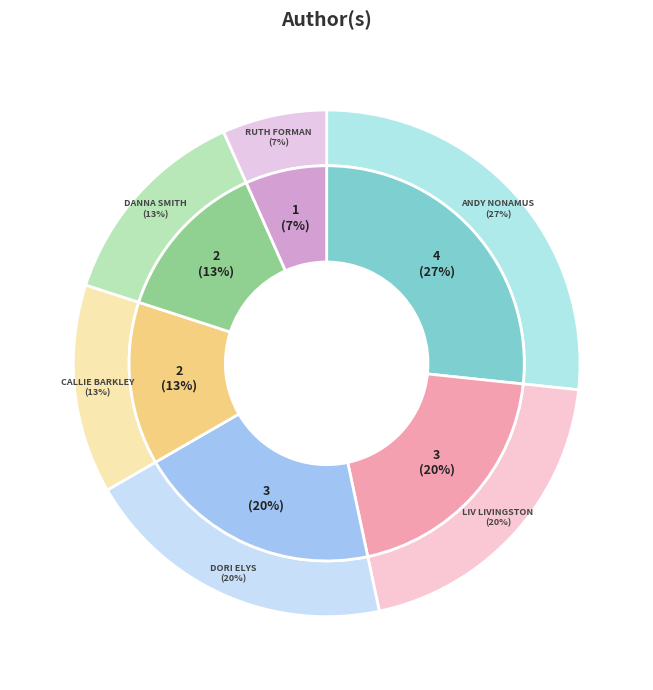

To the nearest percent, what portion does Liv Livingston represent?

20%